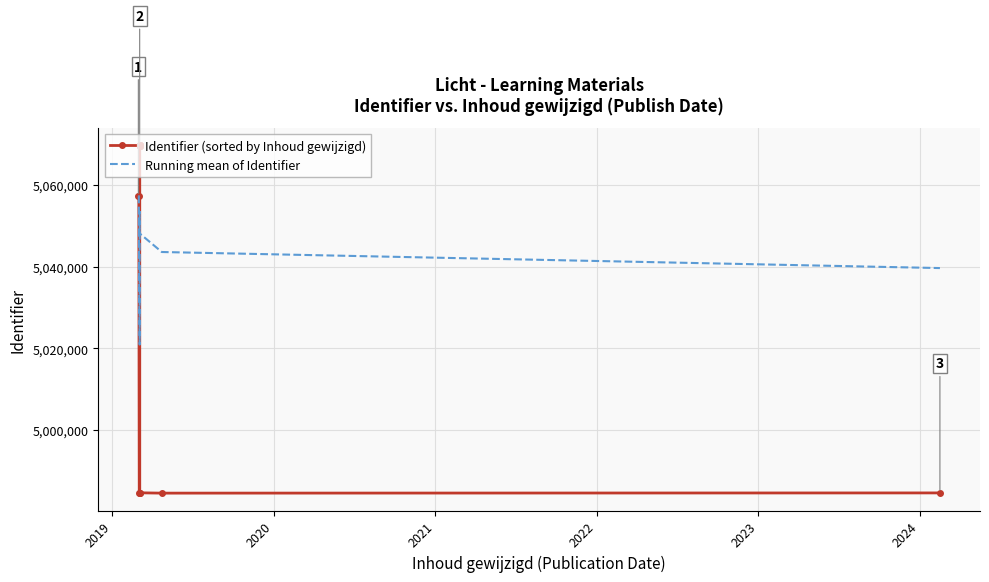

What is the value of the Running mean of Identifier point at the 13th from the left?

5048111.7